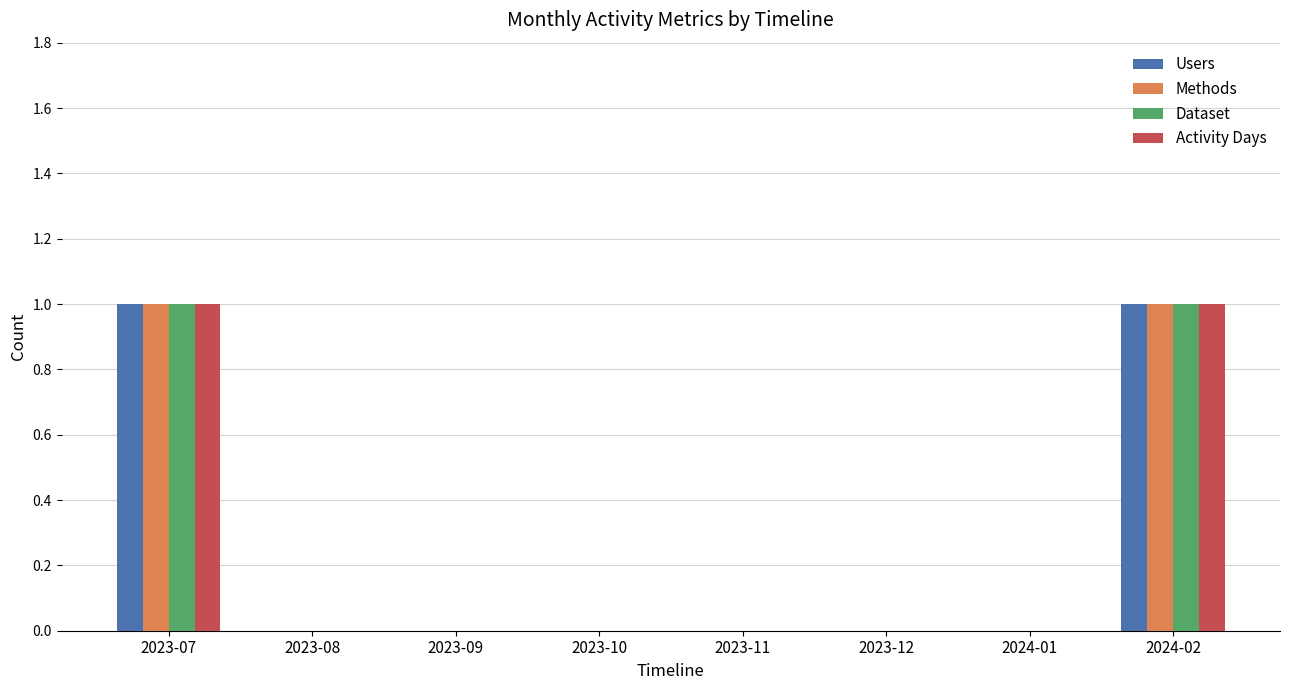

Is it true that Dataset equals 1 at 2023-08?

False